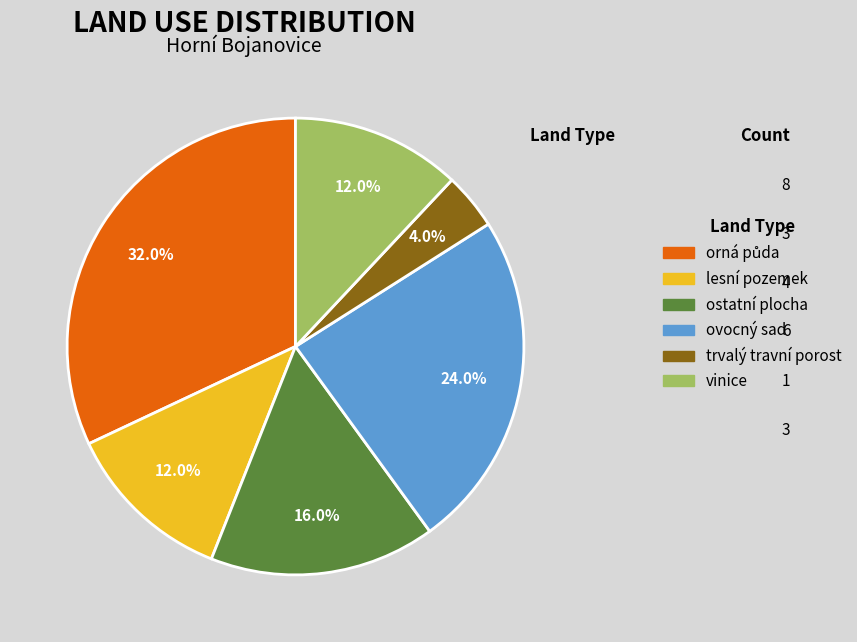

What is the smallest slice in the pie chart?

trvalý travní porost